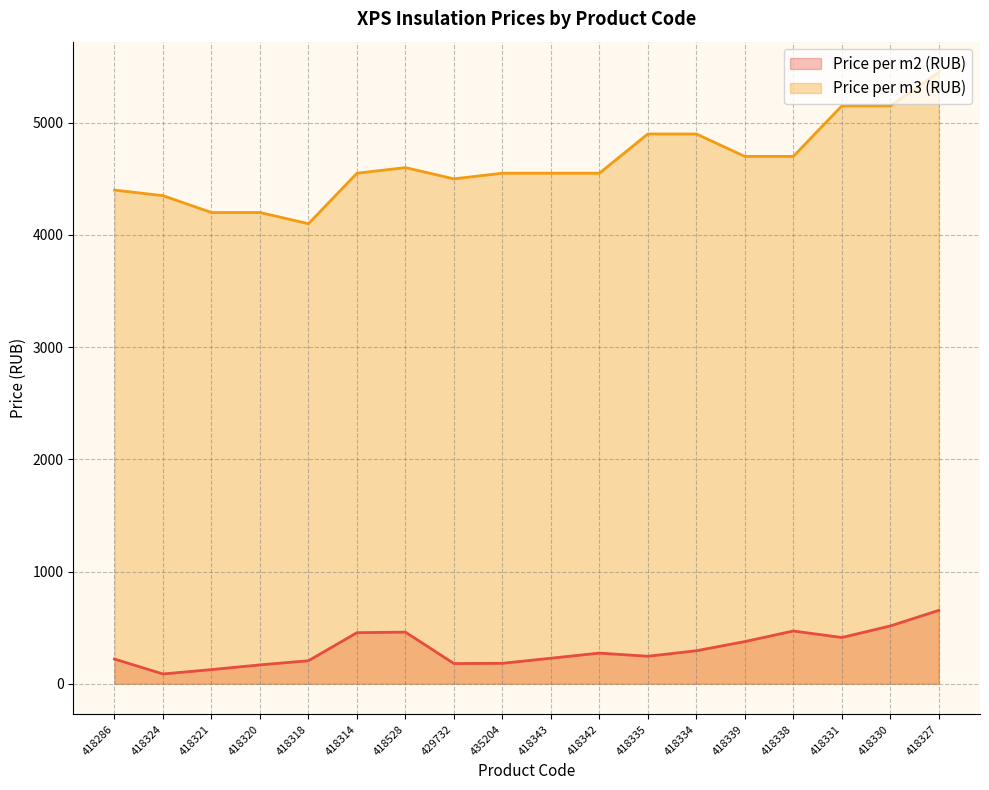

Which series has the largest range (max minus min)?

Price per m3 (RUB)